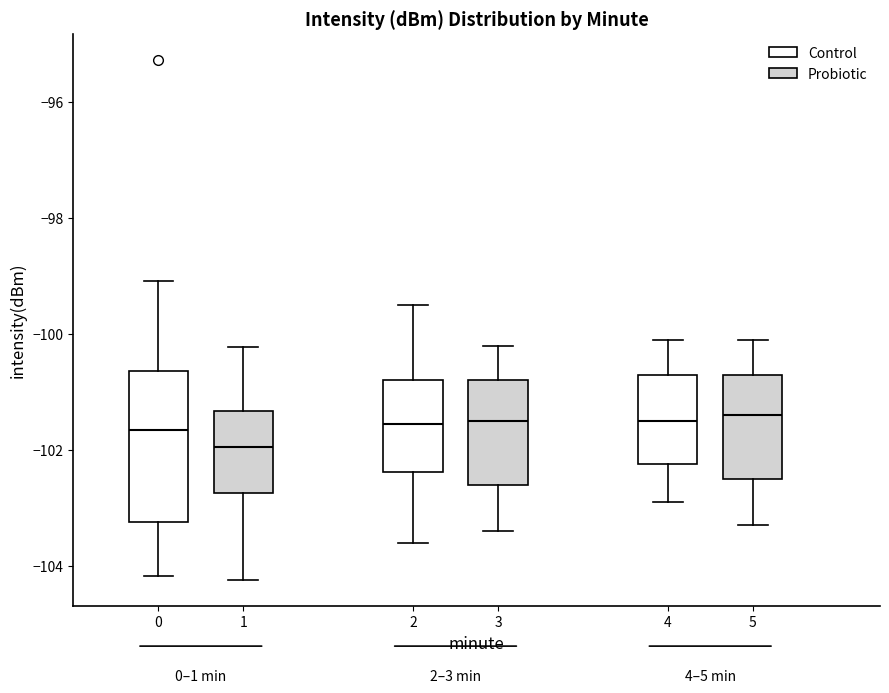

Where is the lower edge of the box at x = 0 on the y-axis? The values are not printed on the chart, so give them approximately, as read against the axis.

-103.2